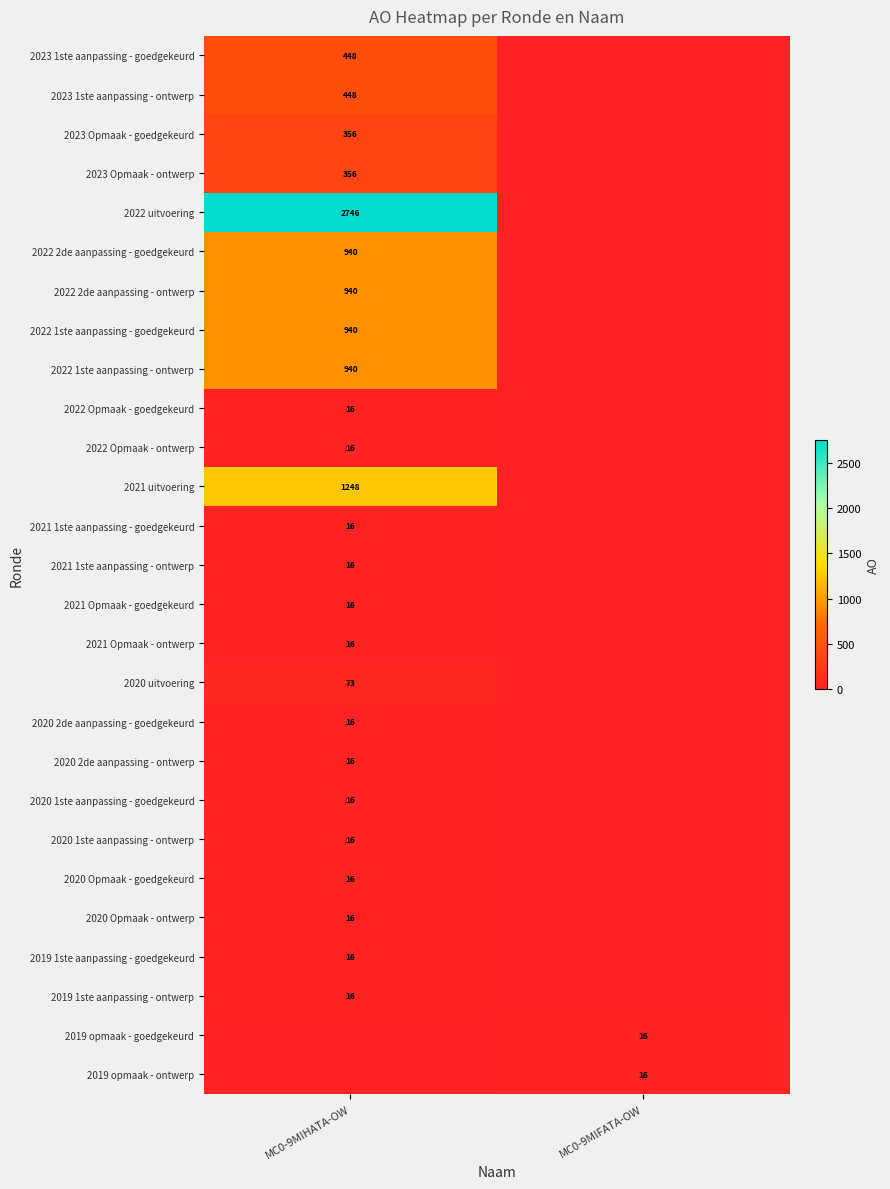

Is the value of 2022 1ste aanpassing - ontwerp at MC0-9MIHATA-OW greater than the value of 2023 1ste aanpassing - ontwerp at MC0-9MIHATA-OW?

Yes